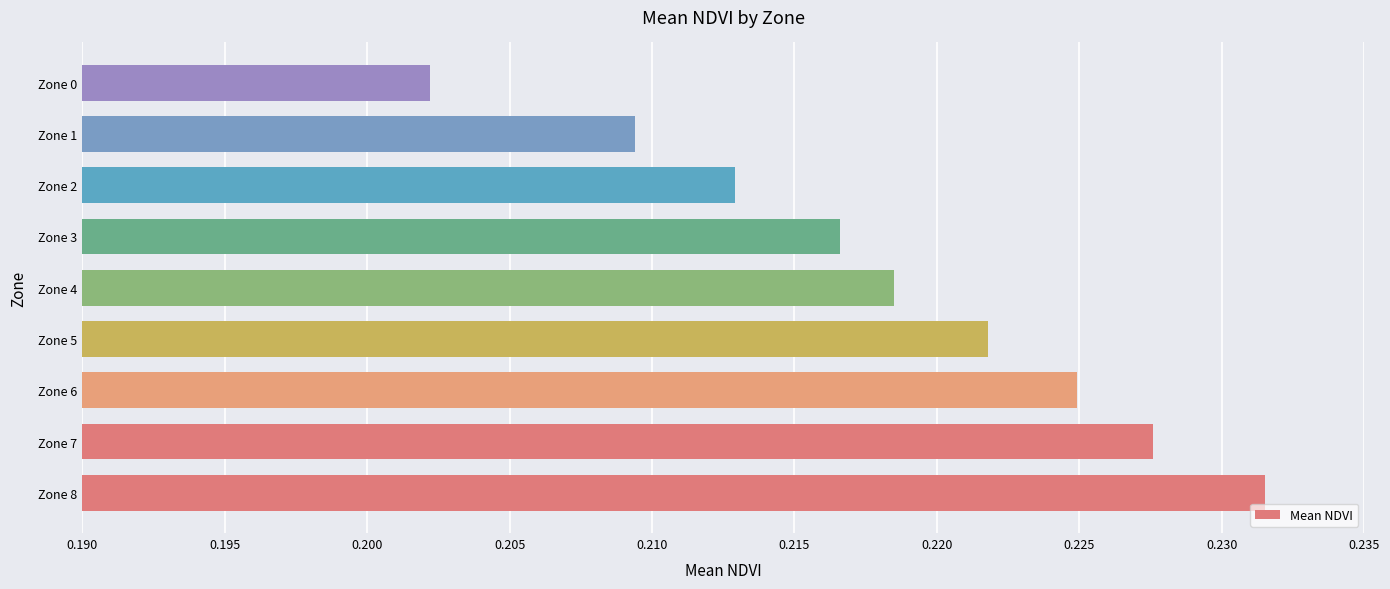

What is the sum of all values?

2.0